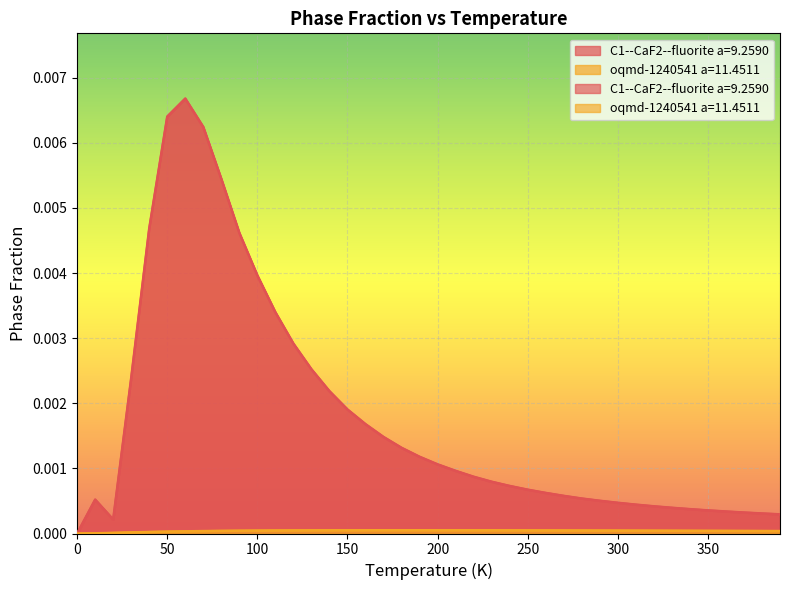

Is the value of oqmd-1240541 a=11.4511 at 30.0 greater than the value of C1--CaF2--fluorite a=9.2590 at 330.0?

No